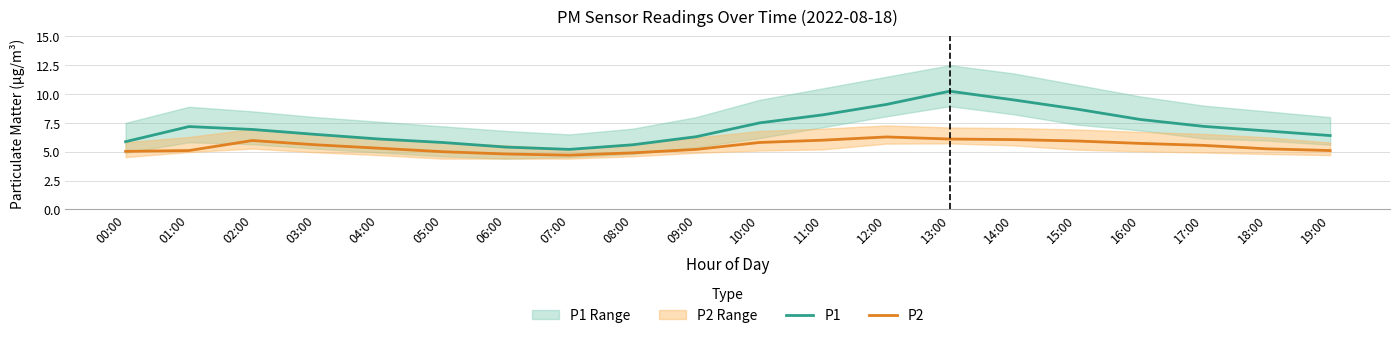

What is the sum of the P2 values at 12:00 and 15:00?

12.2